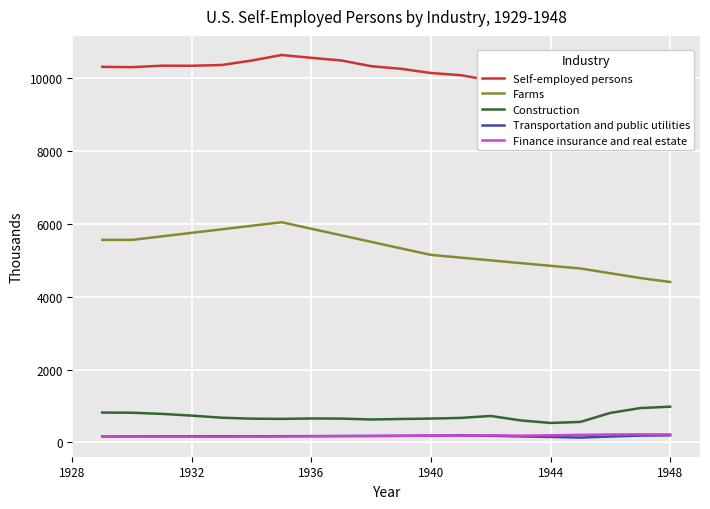

True or false: Transportation and public utilities and Farms intersect in this chart.

False